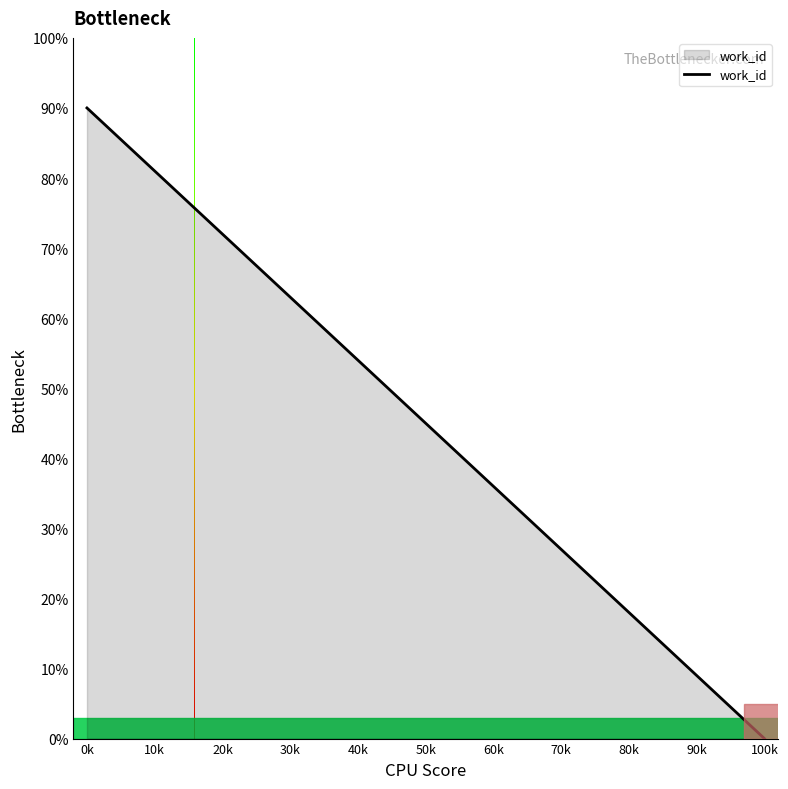

What is the greatest value displayed?

90